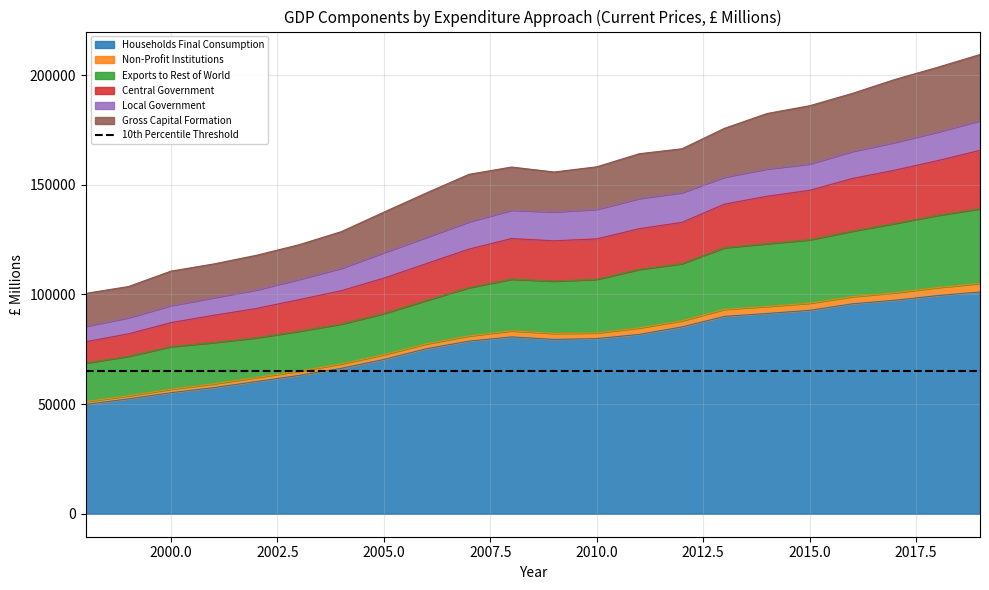

Where does the Non-Profit Institutions series first go above 125306?

2008